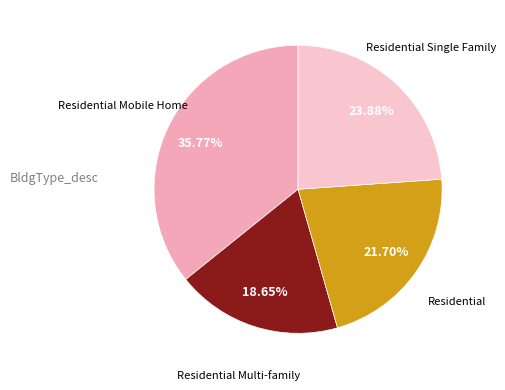

How many slices are in this pie chart?

4